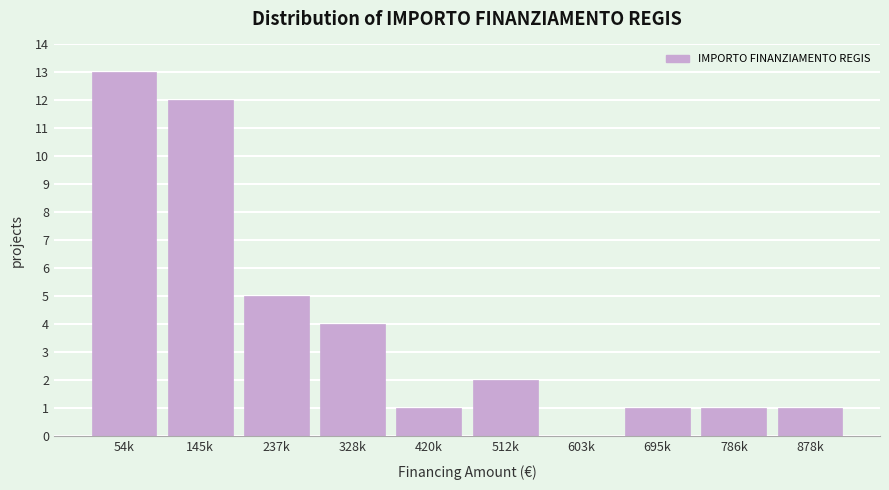

Reading left to right, extract all data points from this chart.

54k=13	145k=12	237k=5	328k=4	420k=1	512k=2	603k=0	695k=1	786k=1	878k=1